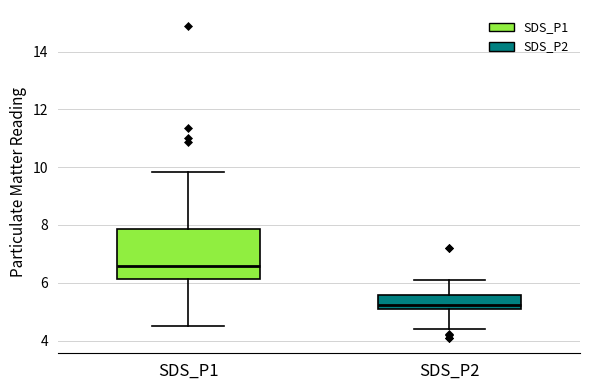

Which box has the lowest median line?

SDS_P2